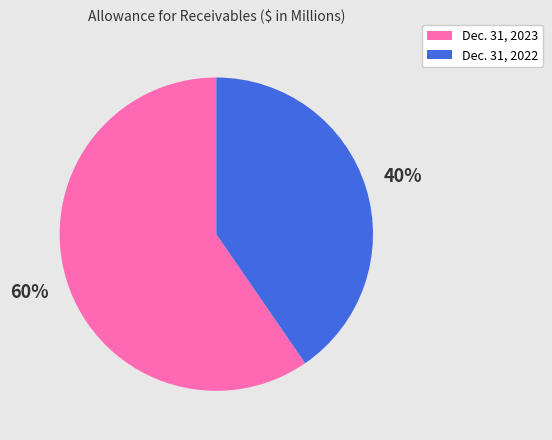

Count the number of slices in the pie.

2